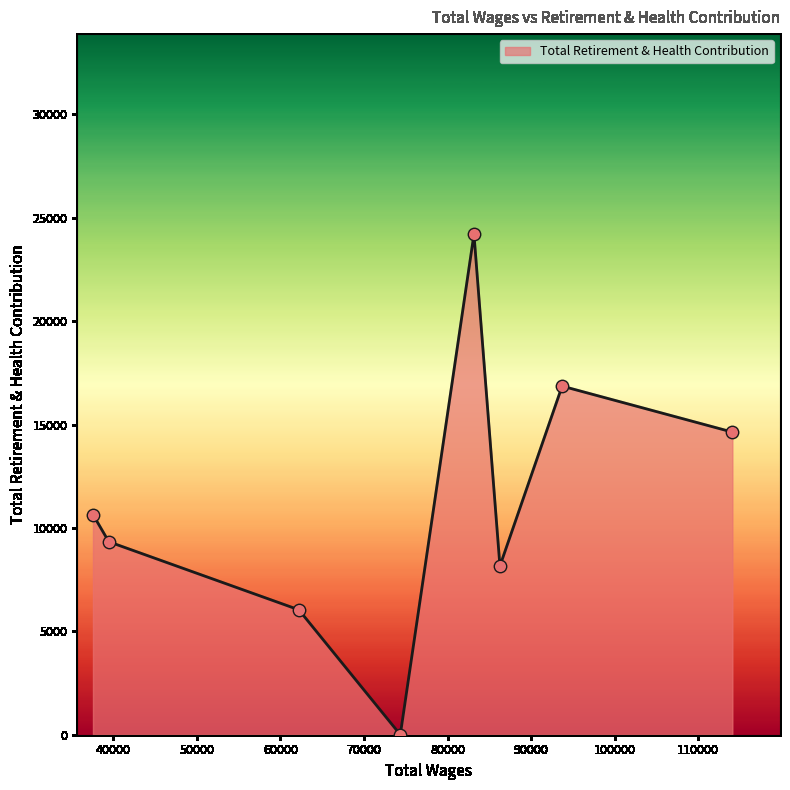

True or false: the data has more than 2 interior local peaks.

False